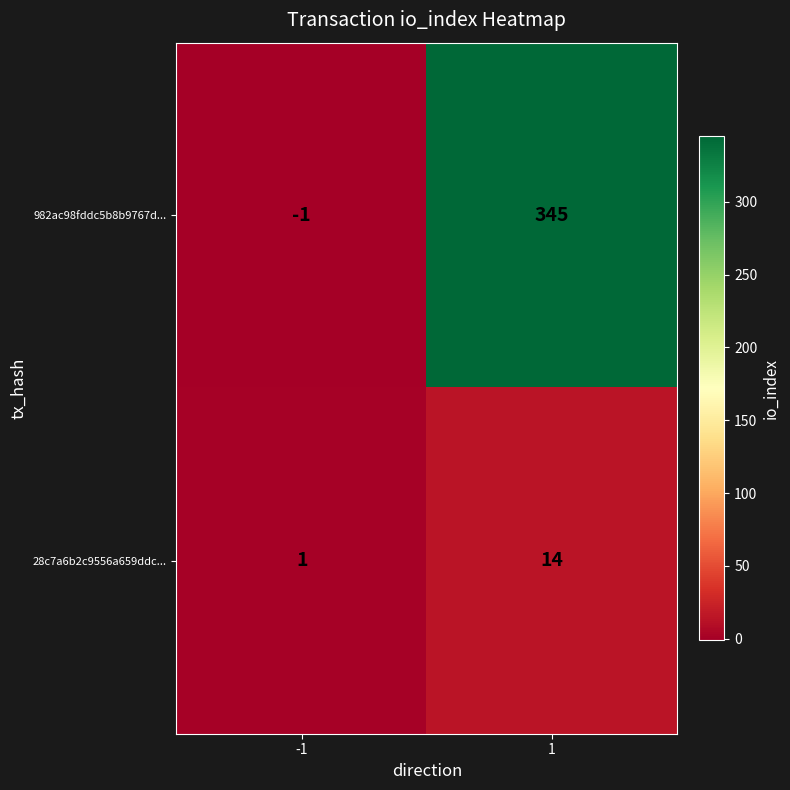

What is the approximate value of 28c7a6b2c9556a659ddc... at 1, to the nearest 10?

10